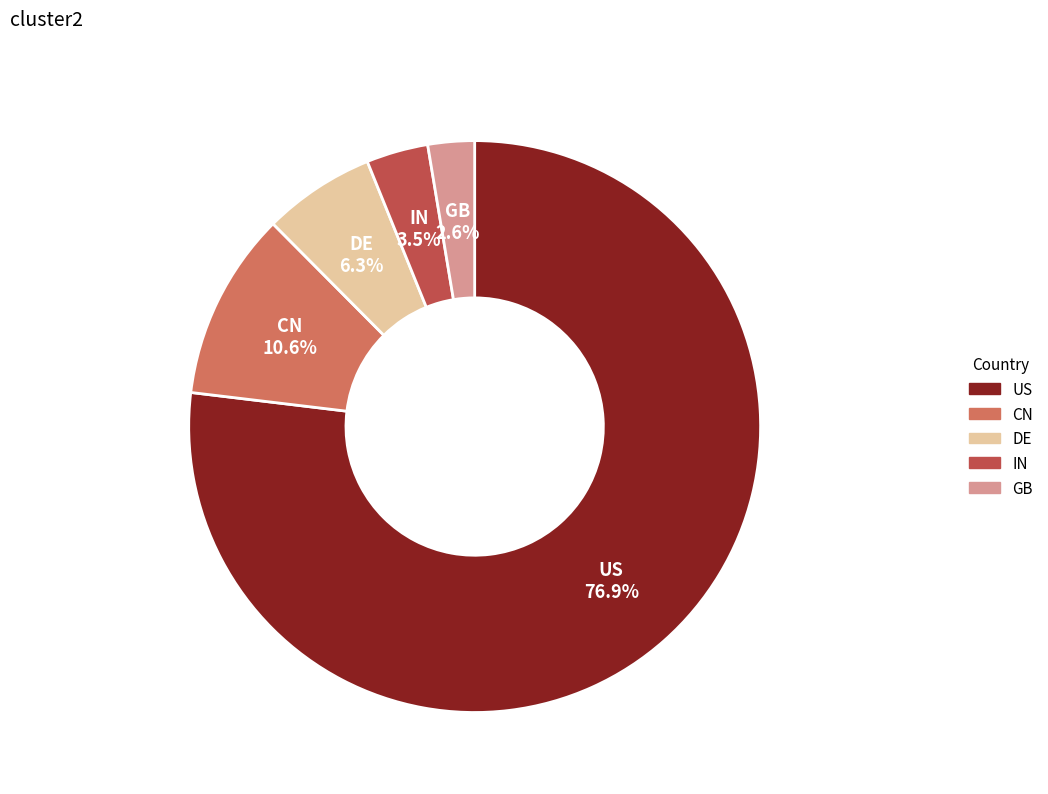

To the nearest percent, what is the combined percentage of CN and IN?

14%